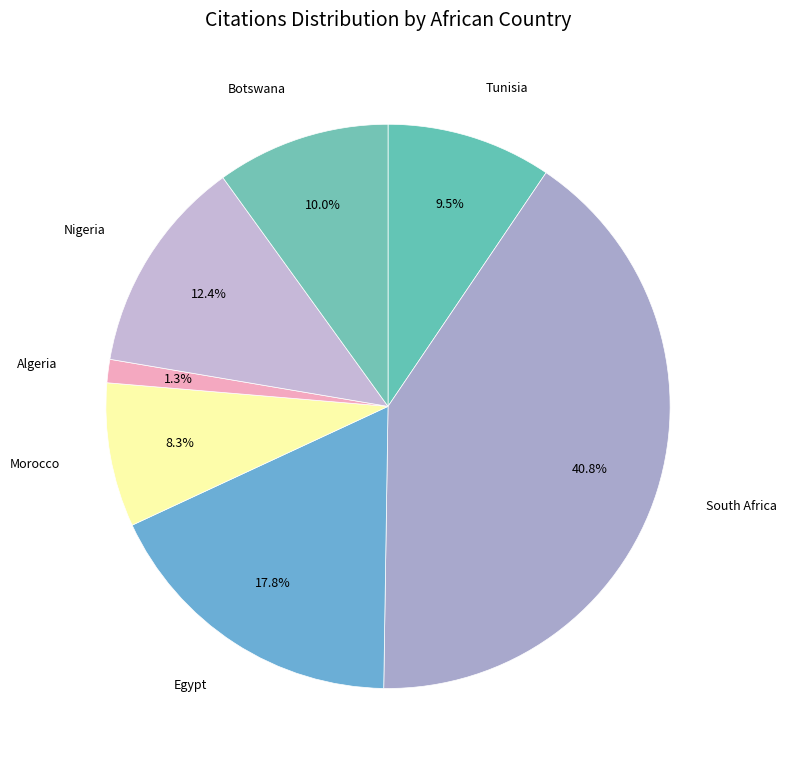

To the nearest percent, what percentage of the pie is Botswana?

10%